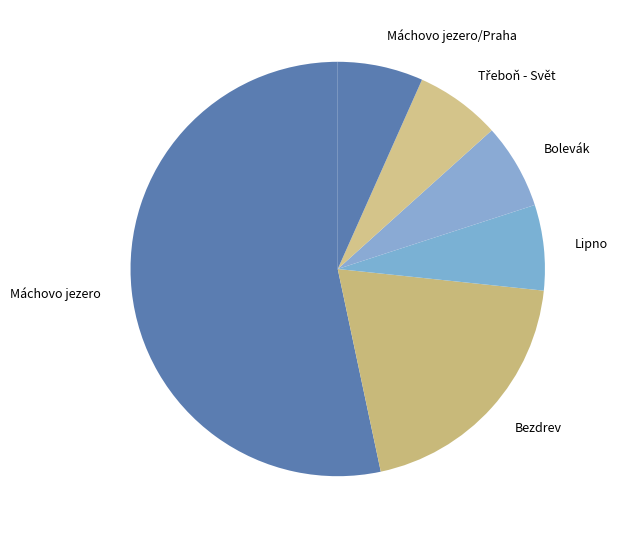

Which slice is the largest?

Máchovo jezero